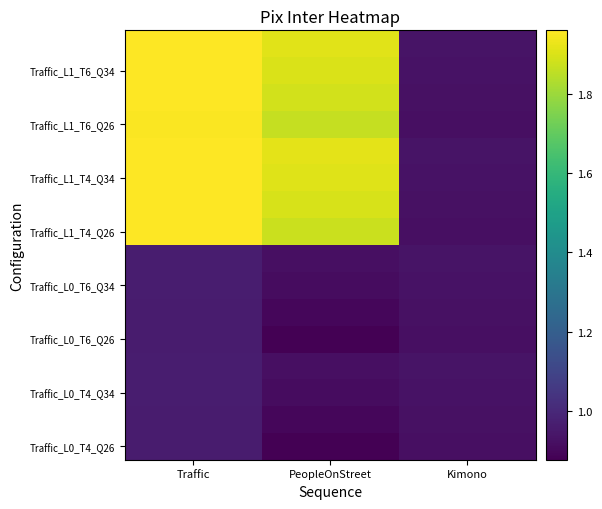

What is the minimum value shown in the chart?

0.9